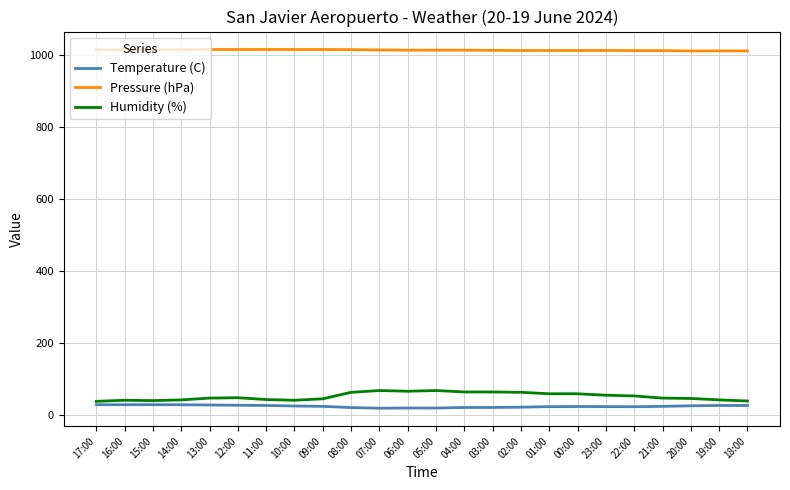

True or false: Pressure (hPa) and Humidity (%) intersect in this chart.

False